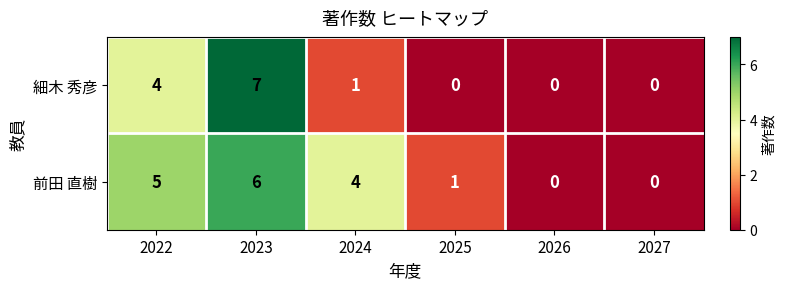

Where does the 前田 直樹 series first go above 4?

2022